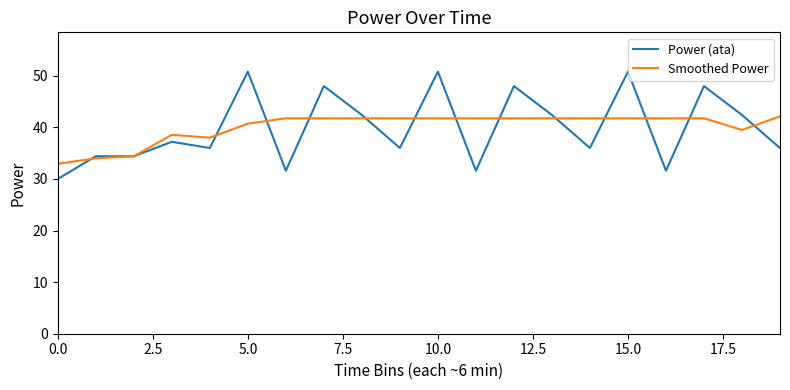

What is the maximum value shown in the chart?

50.8